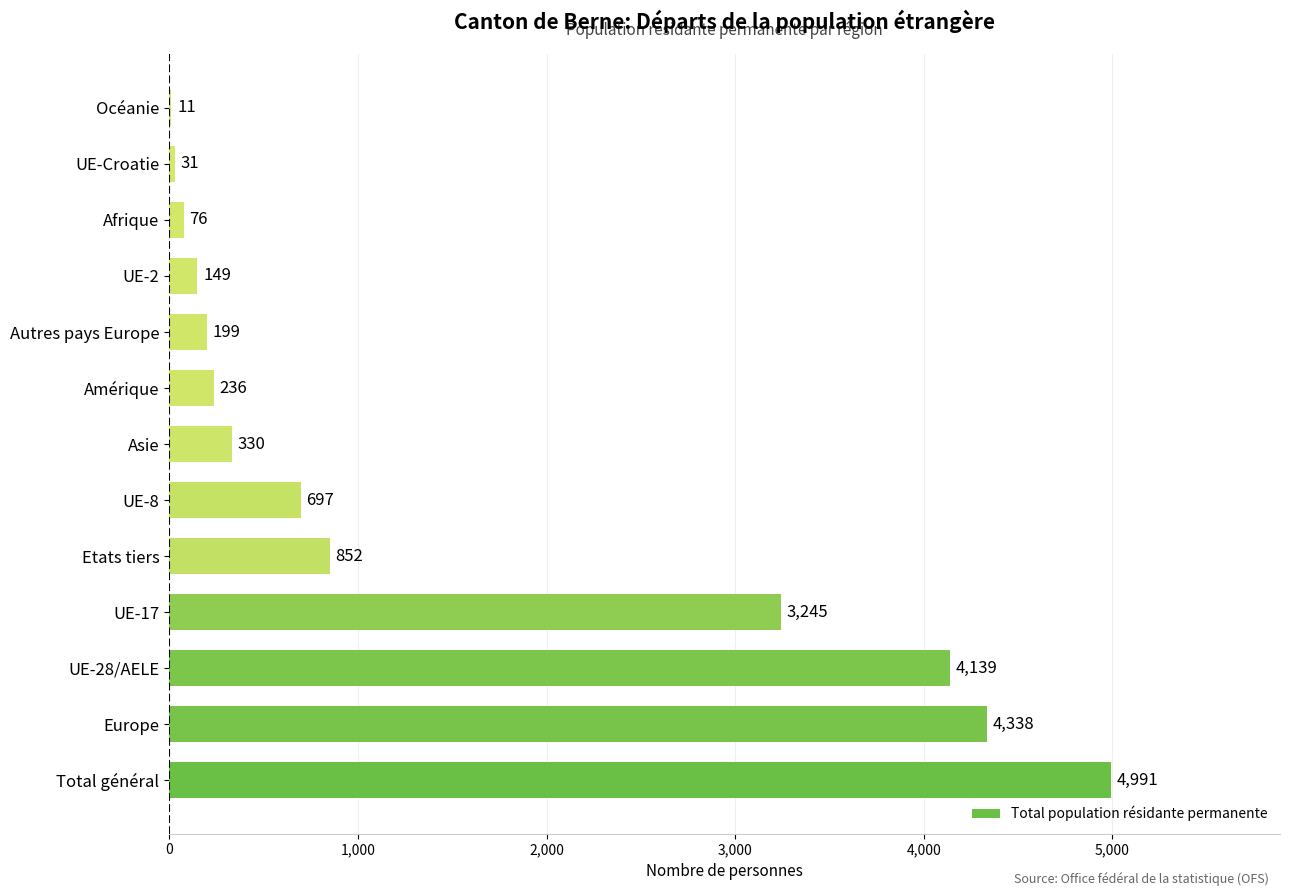

Between Océanie and Europe, which is larger?

Europe